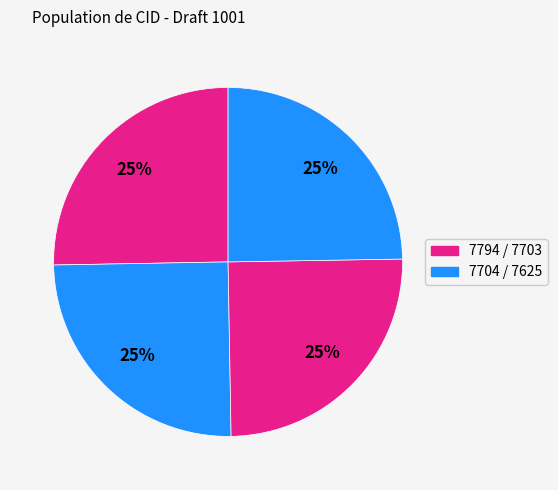

Count the number of slices in the pie.

4